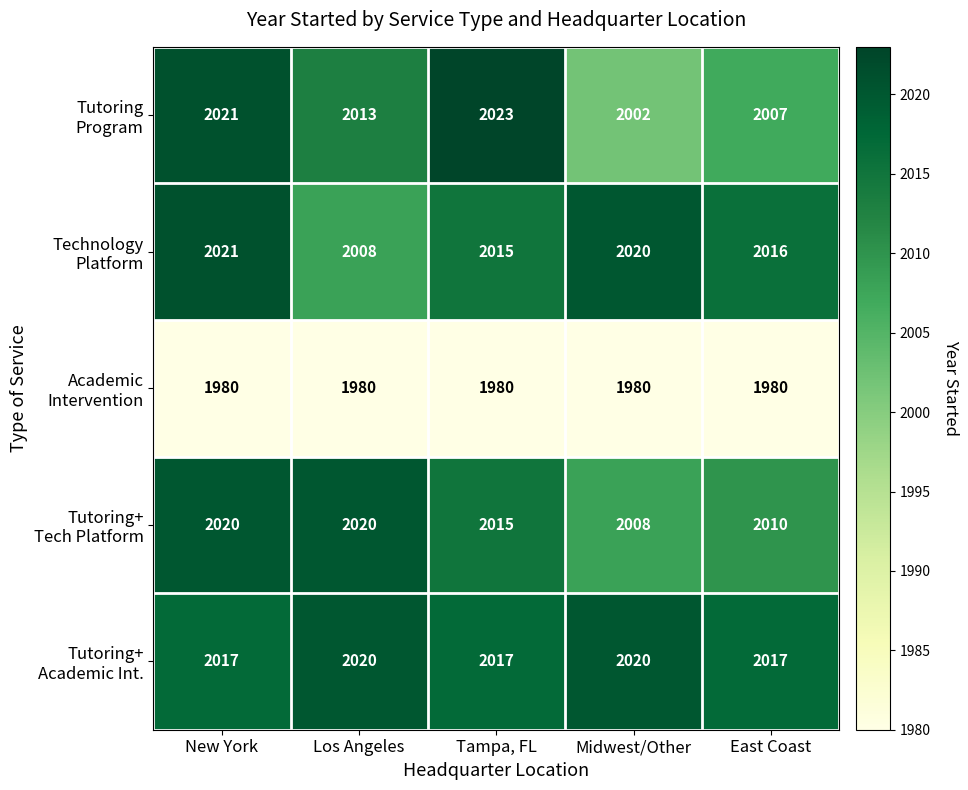

What is the difference between the highest and lowest values at Midwest/Other?

40